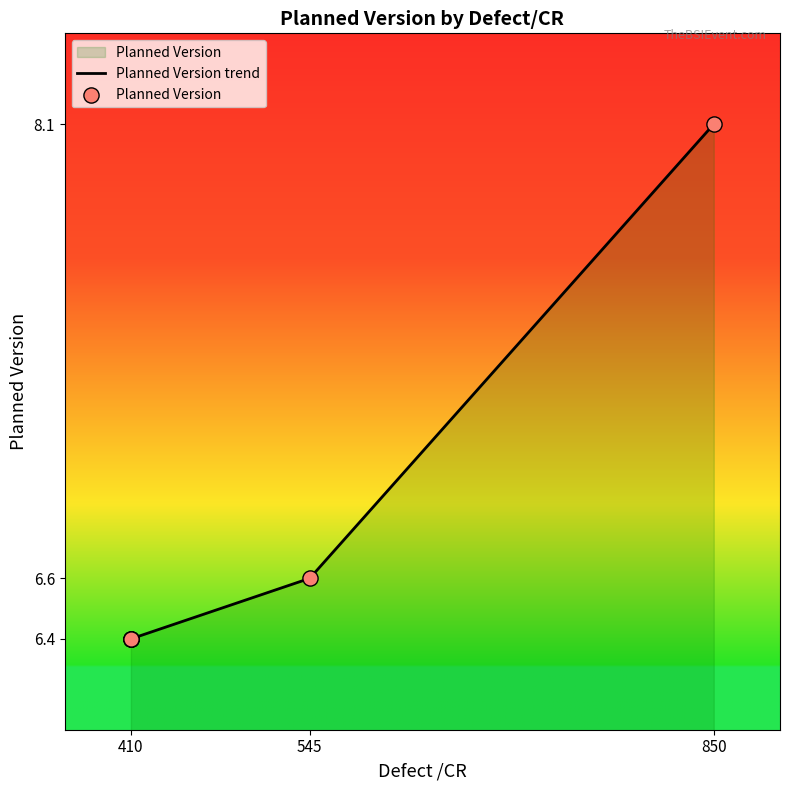

What is the change in value from 410 to 545?

+0.2